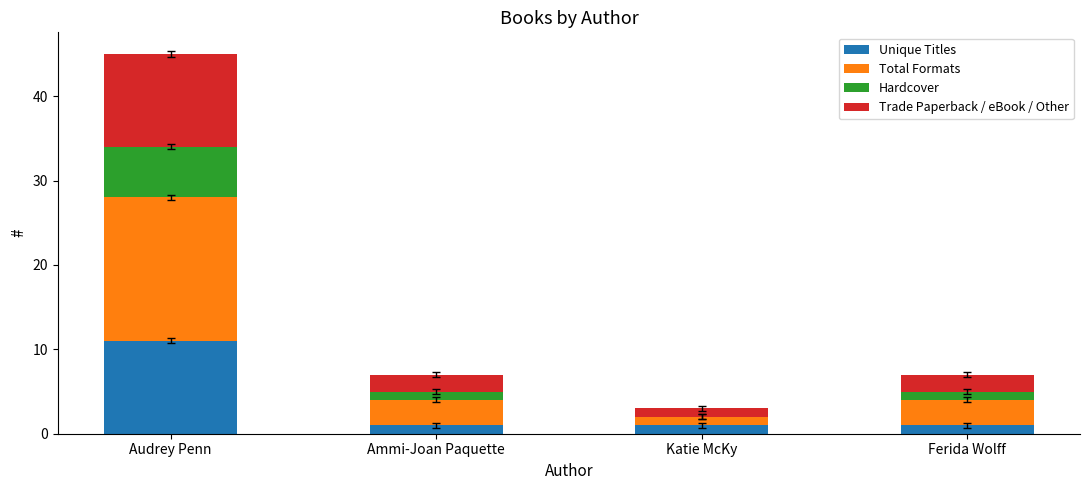

Are the bars horizontal?

No